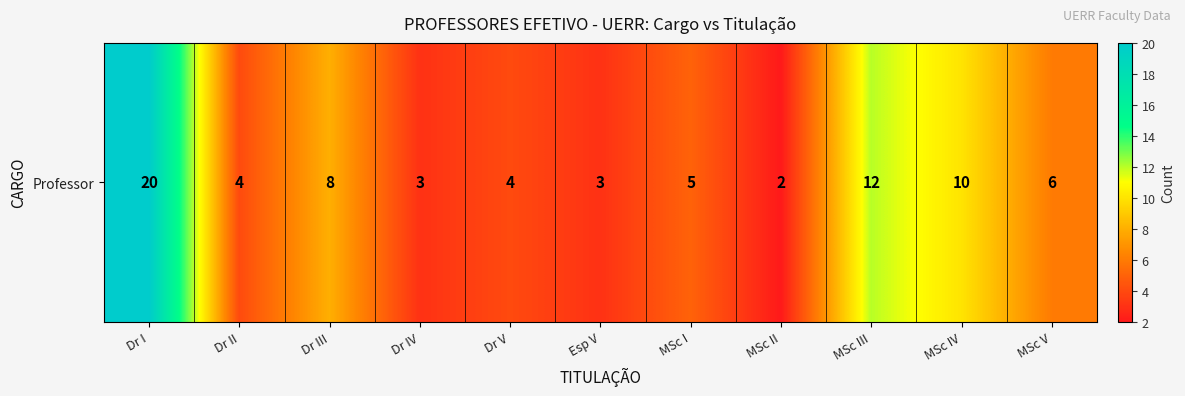

How many values exceed 5?

5